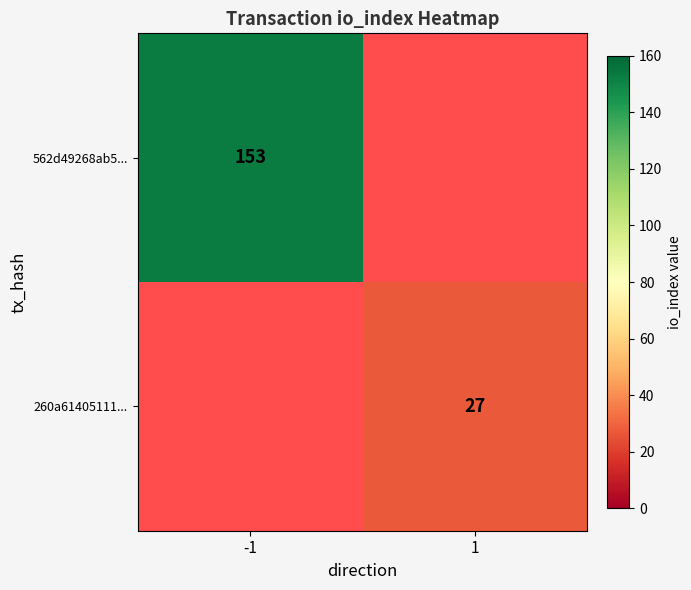

The 562d49268ab5... series shows 222.2 at -1. True or false?

False